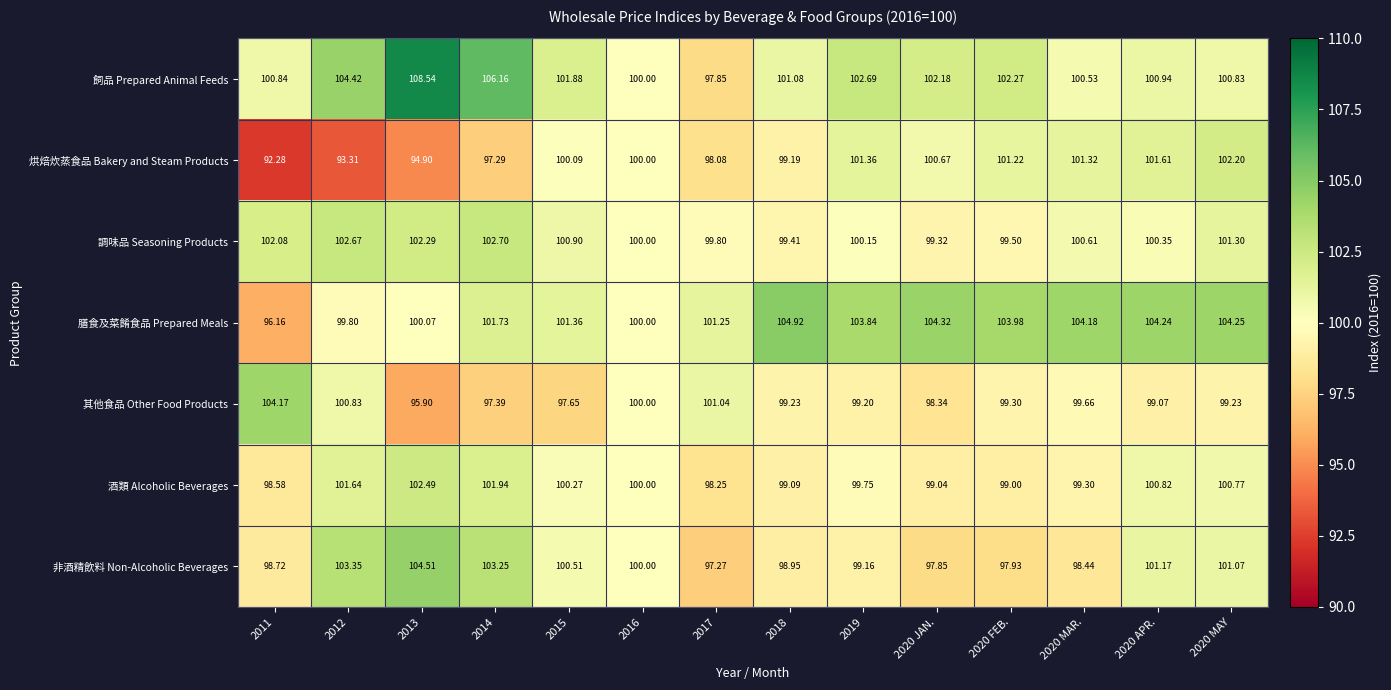

Which series has the widest spread of values?

飼品 Prepared Animal Feeds